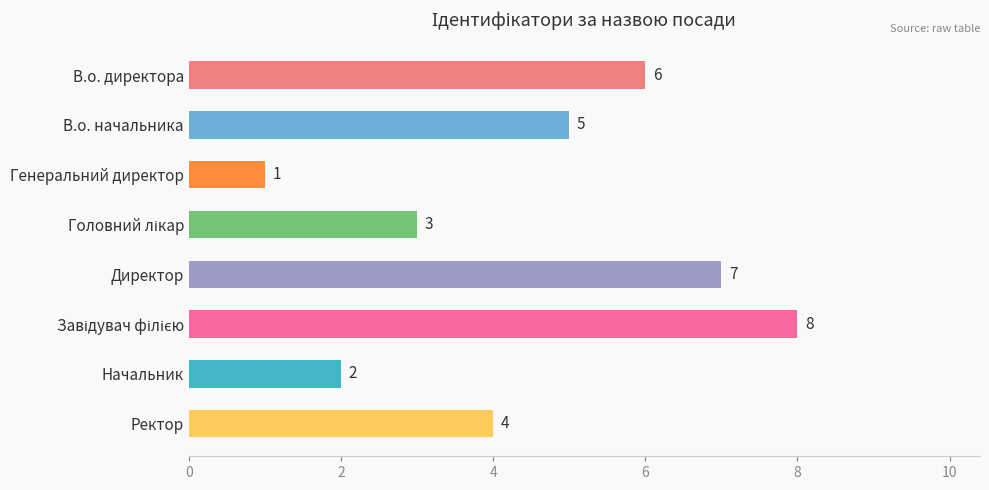

Between В.о. директора and Начальник, which is larger?

В.о. директора